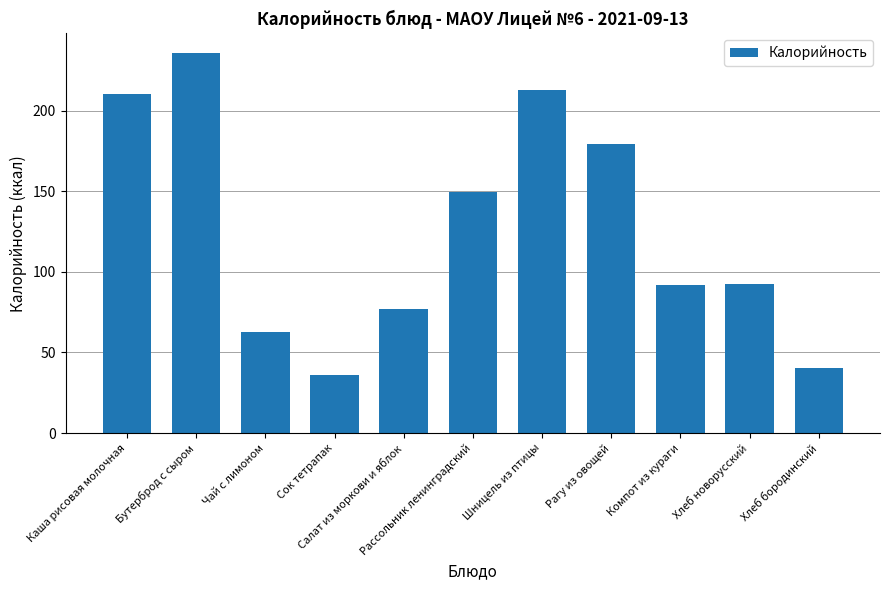

What is the ratio of the value at Салат из моркови и яблок to the value at Сок тетрапак?

2.1